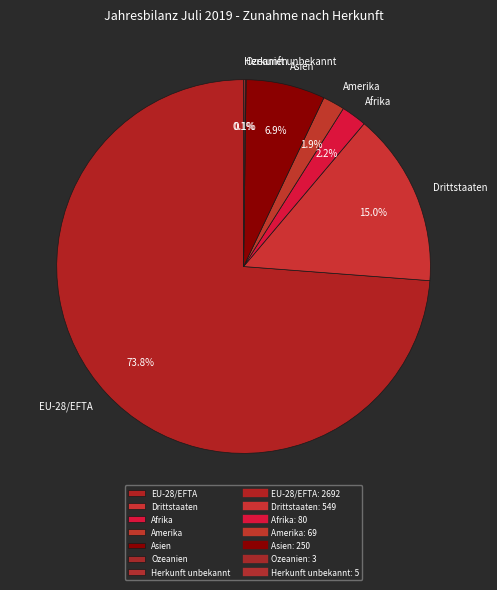

Between Drittstaaten and Amerika, which is larger?

Drittstaaten